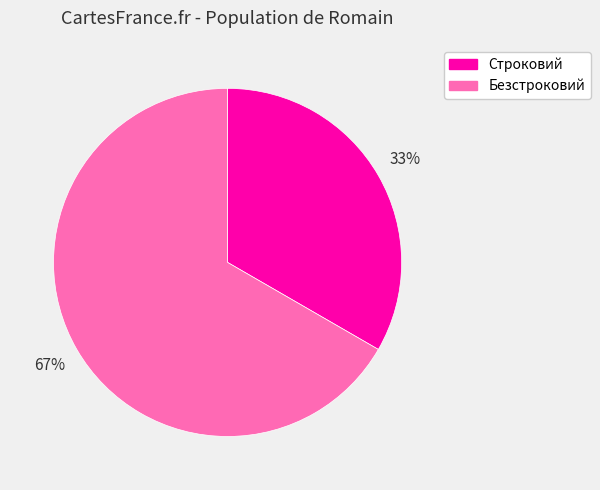

To the nearest percent, what percentage of the pie is Строковий?

33%